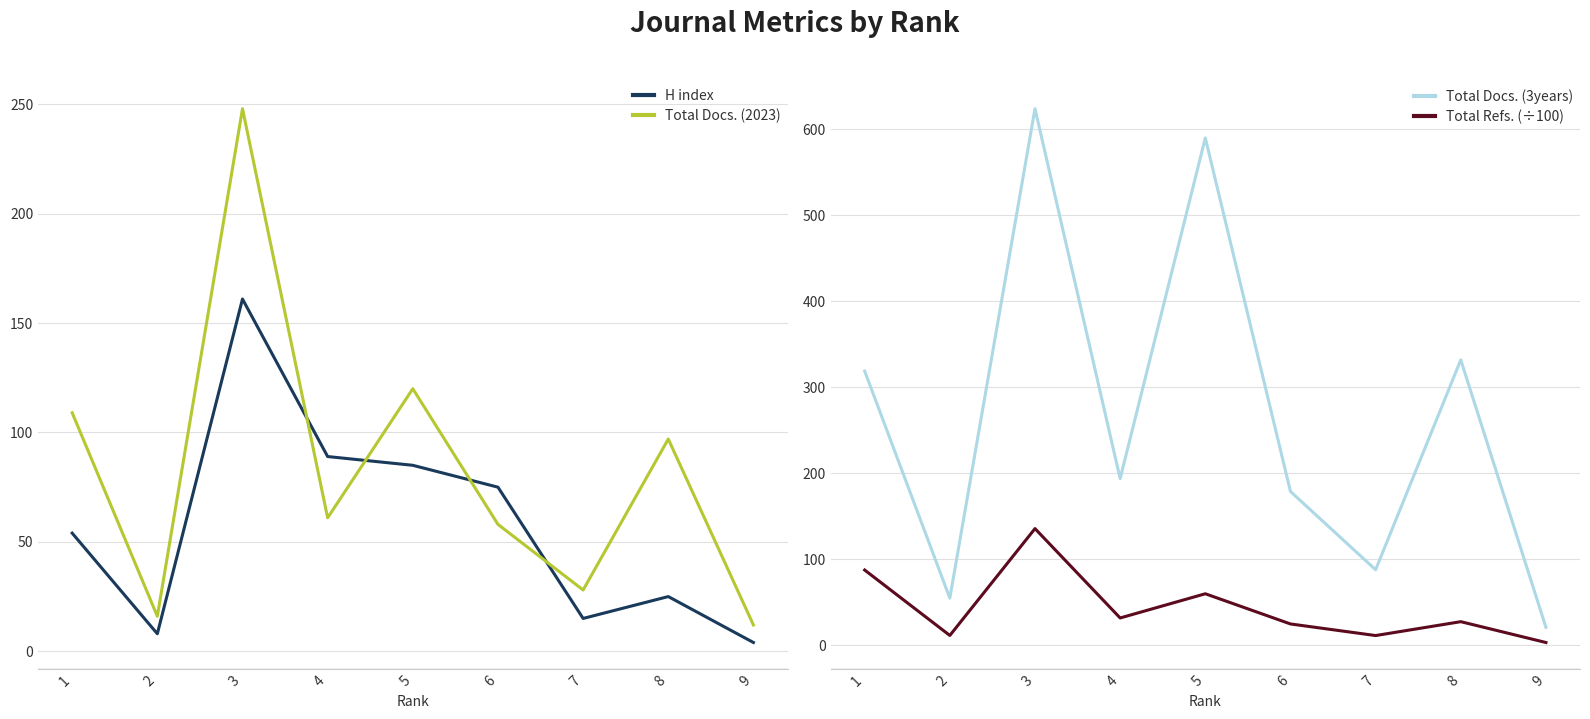

What is the difference between the highest and lowest values at 1?

265.0